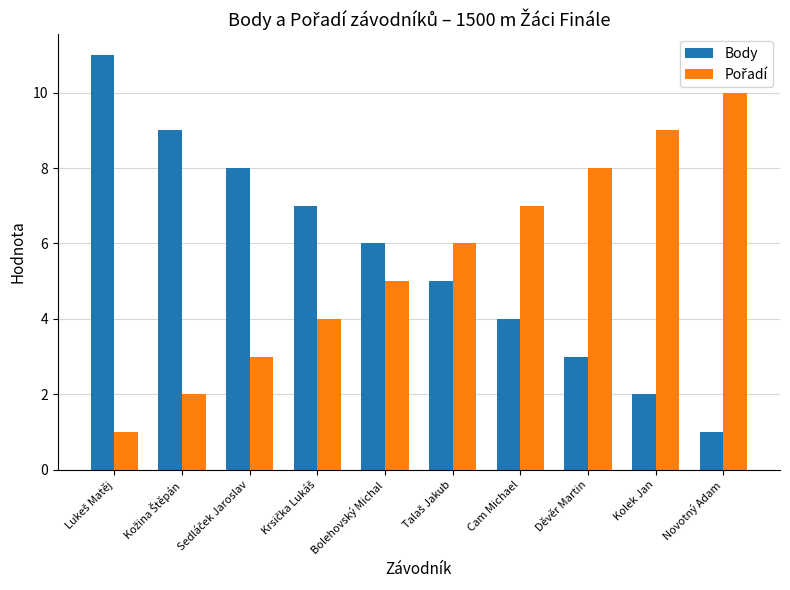

What is the greatest value displayed?

11